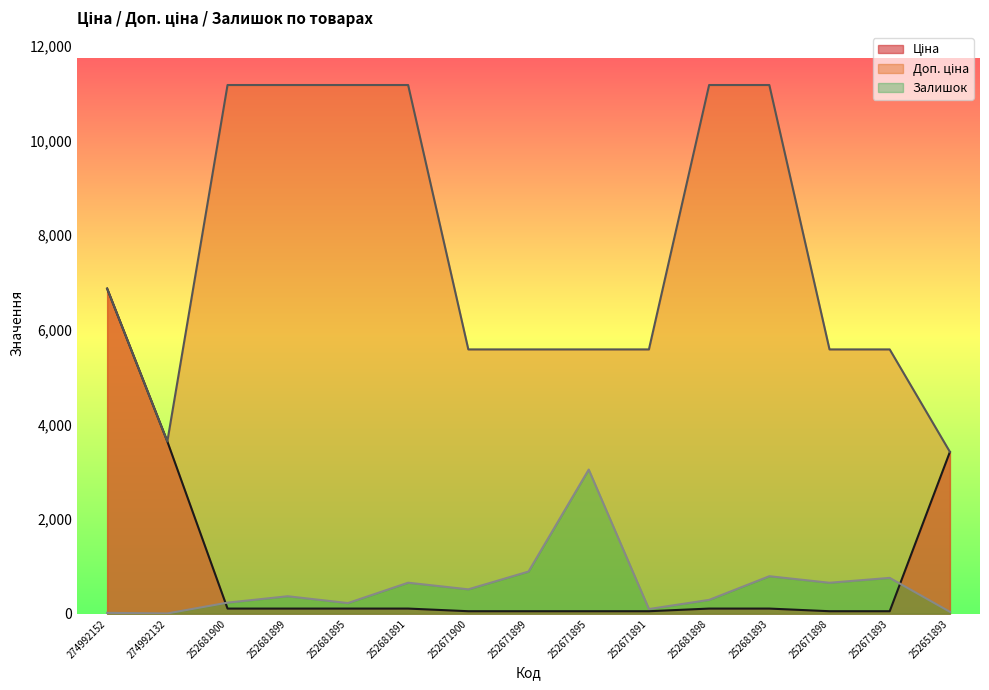

True or false: Залишок has a value of 894.0 at 252671899.

True